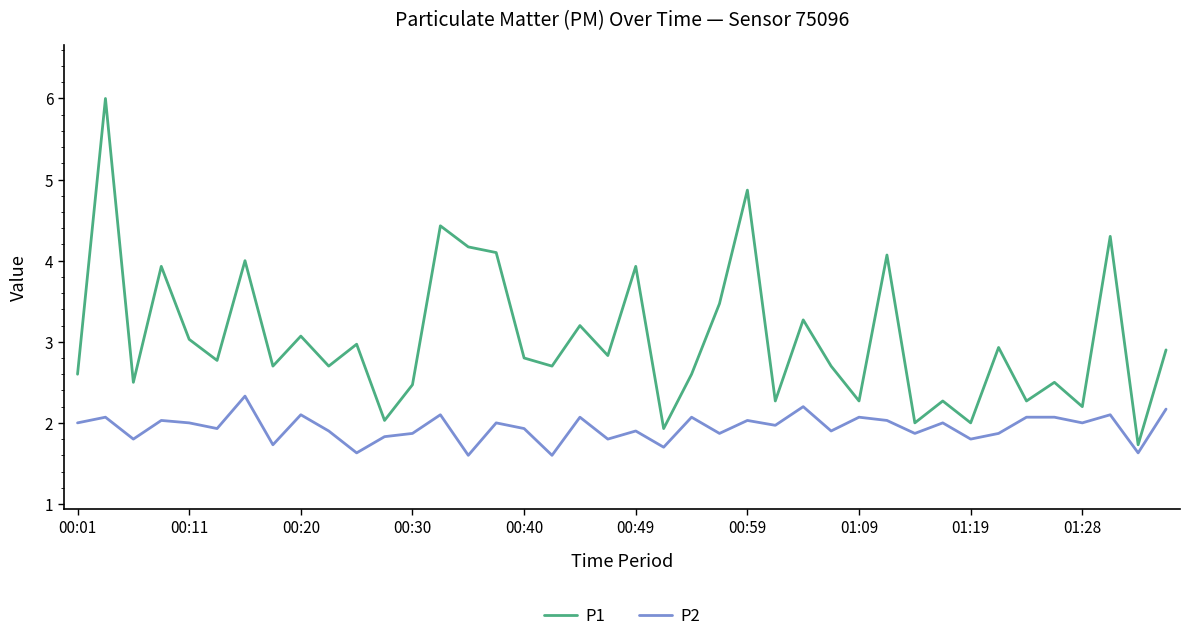

Which series has the largest range (max minus min)?

P1